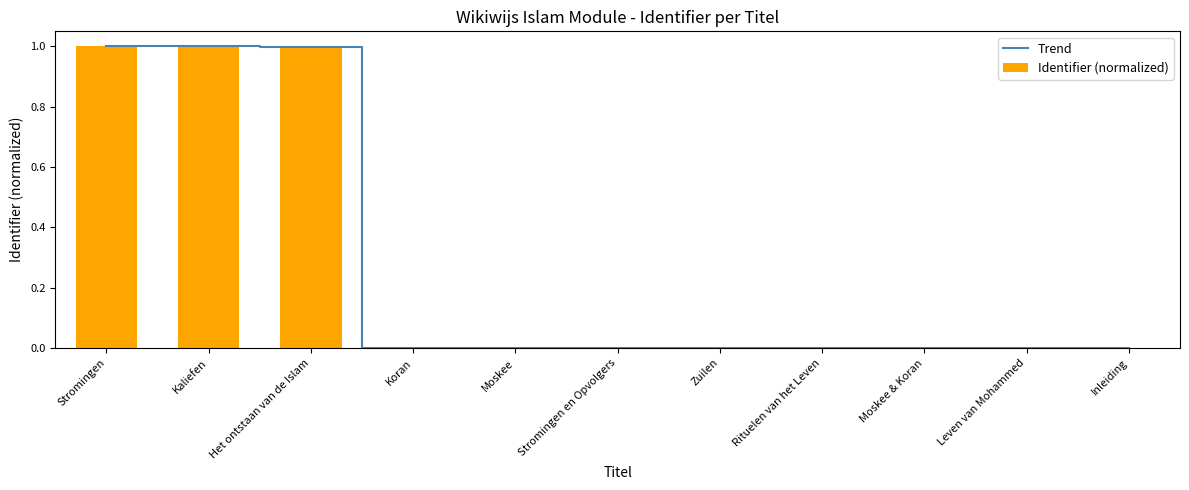

Which series has the largest range (max minus min)?

Trend